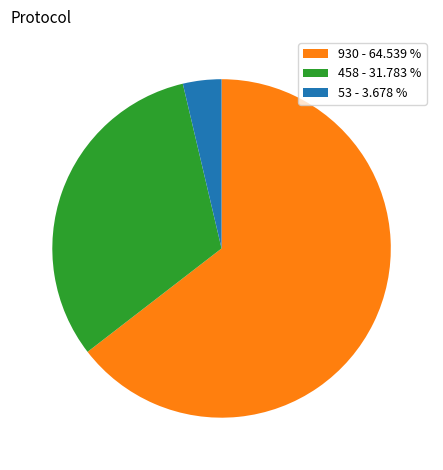

Rank the categories by value from lowest to highest.

53 - 3.678 %, 458 - 31.783 %, 930 - 64.539 %